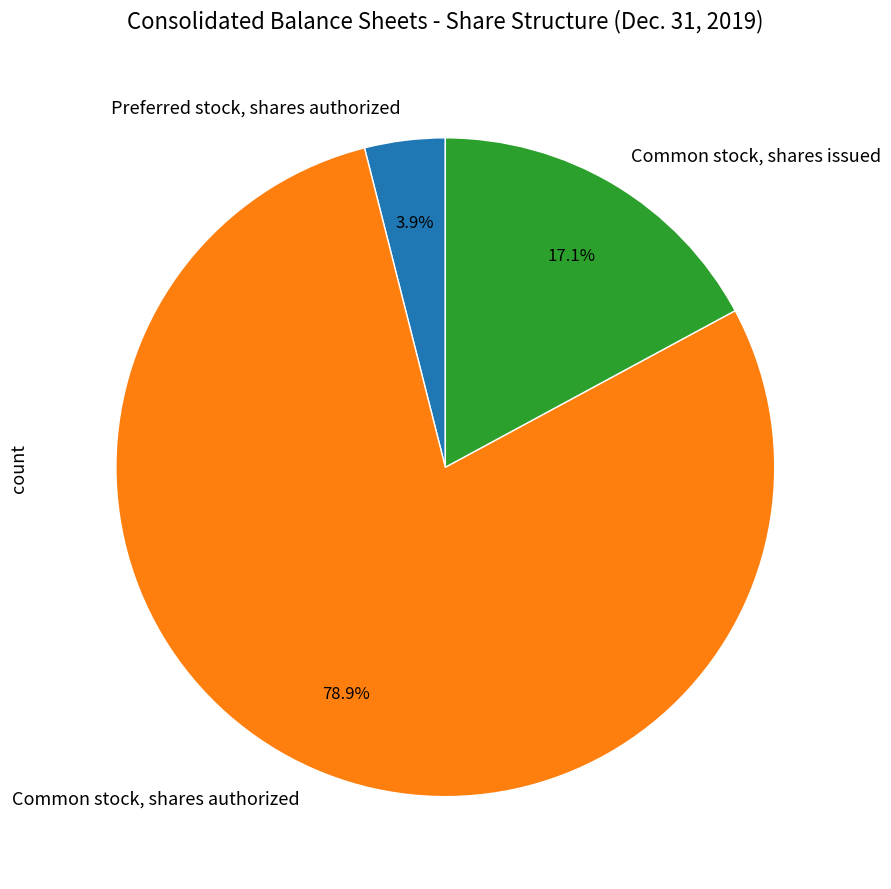

How many segments does this pie chart have?

3